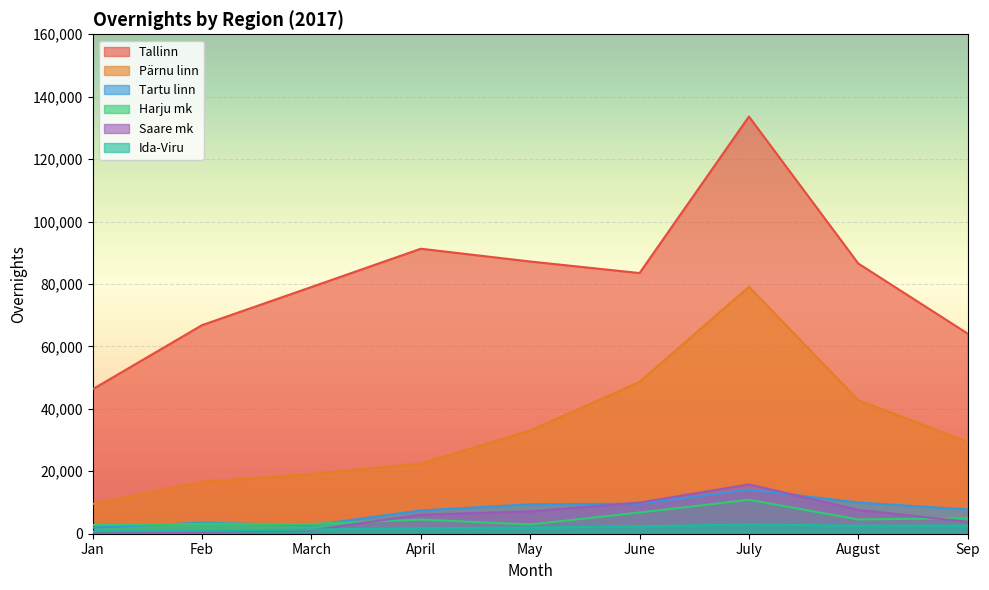

At which category is the sum across all series the highest?

July